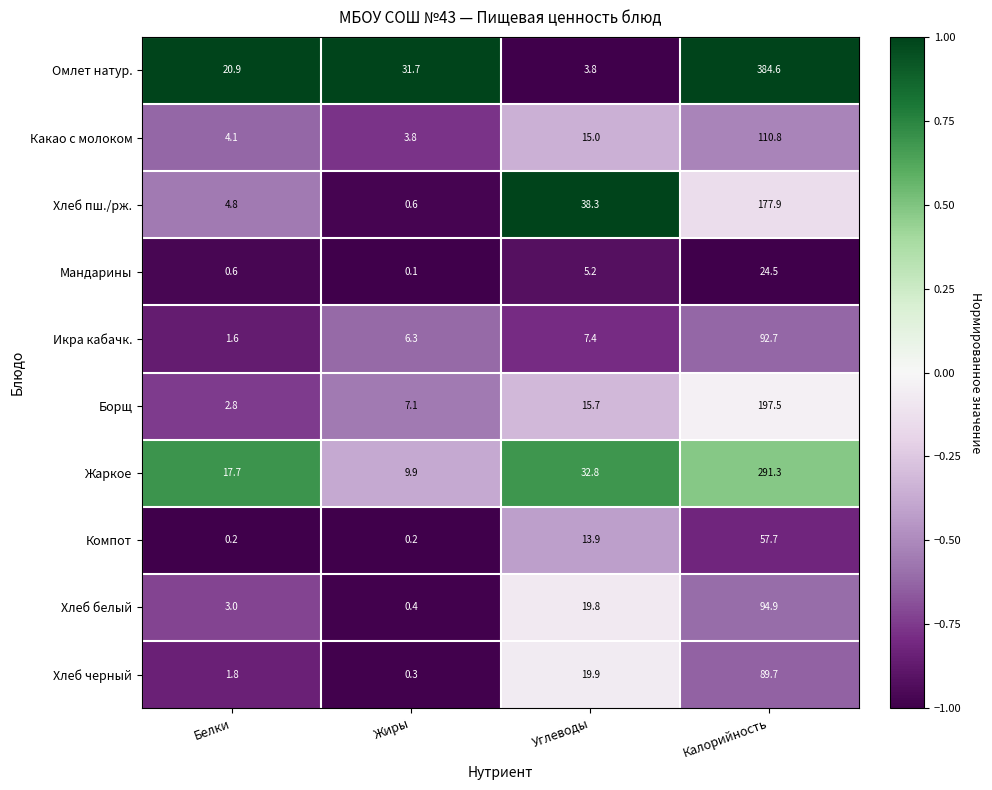

What is the difference between the second highest and second lowest values in the Икра кабачк. series?

1.1